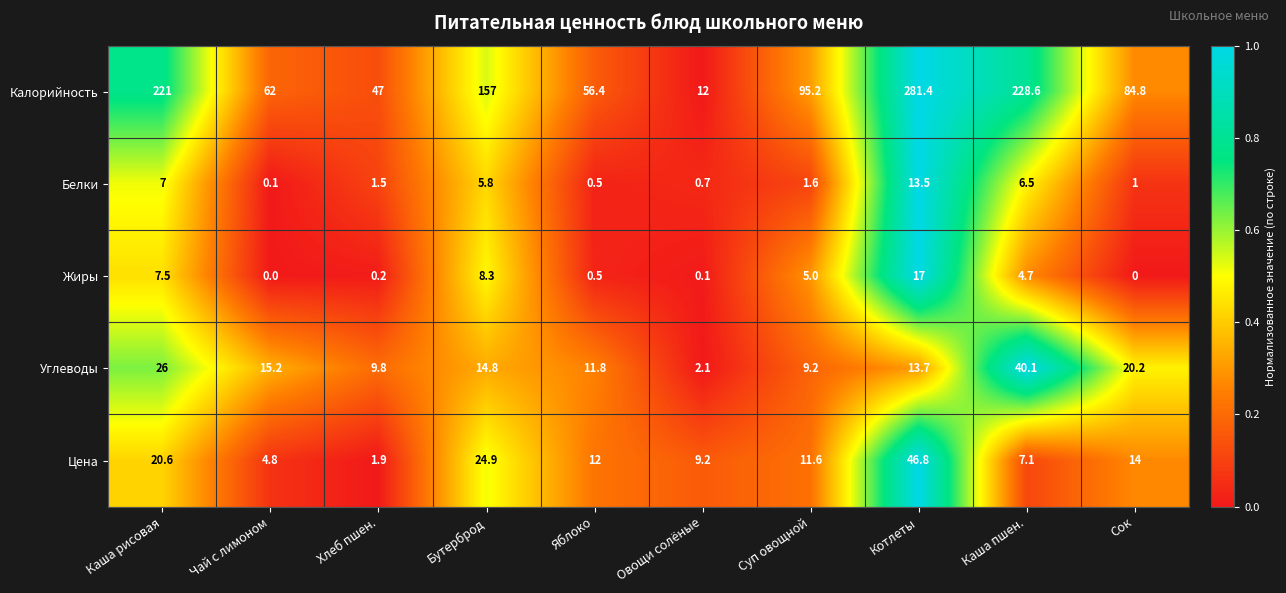

Rank the series by their maximum value, from lowest to highest.

Белки, Жиры, Углеводы, Цена, Калорийность